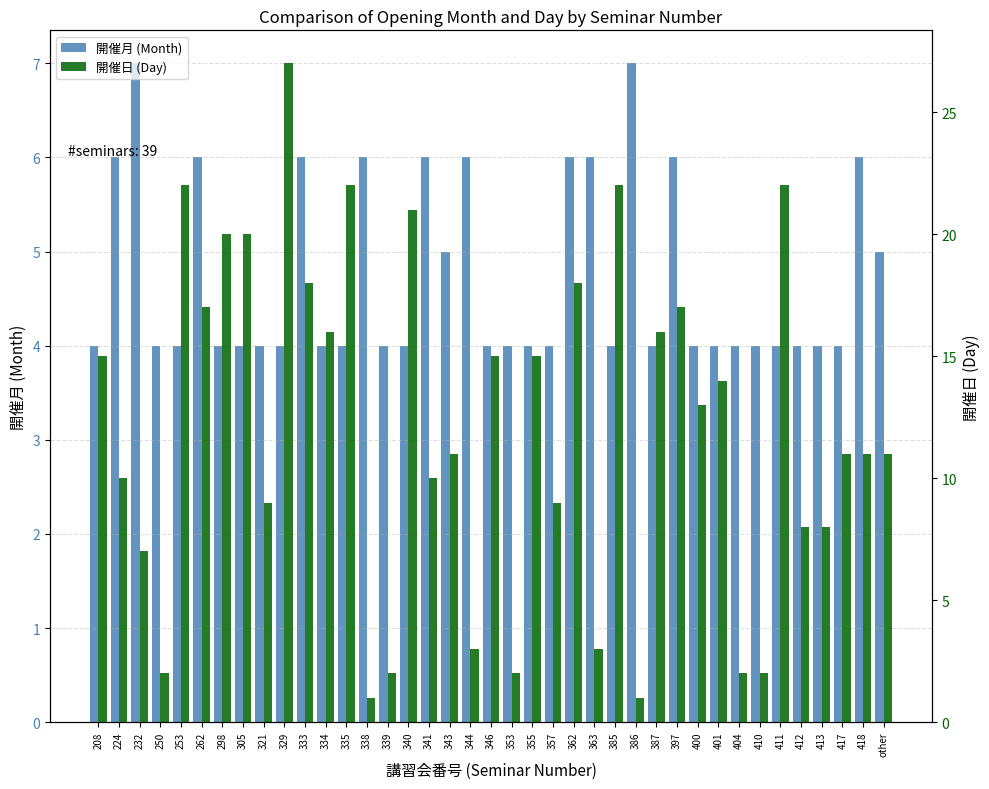

Which series changed the most between 224 and 262?

開催日 (Day)